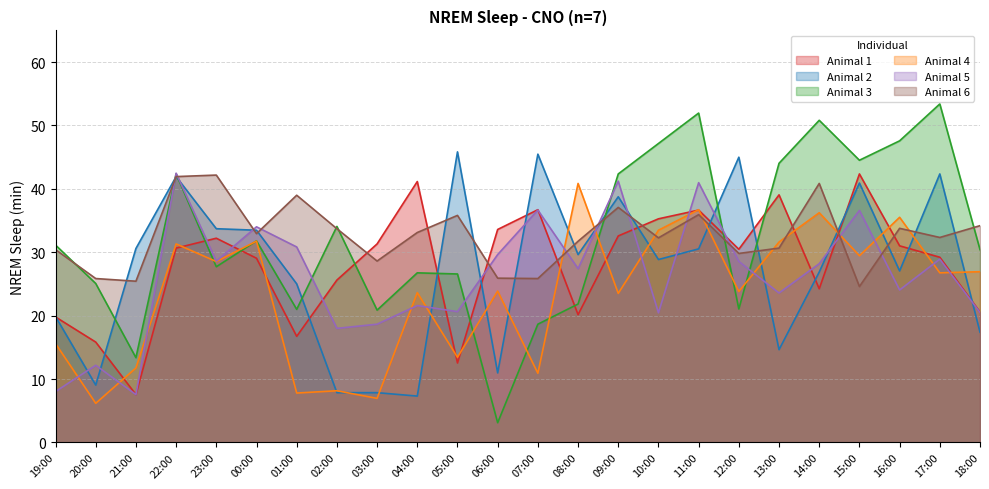

How many data points in Animal 1 are above 30?

13